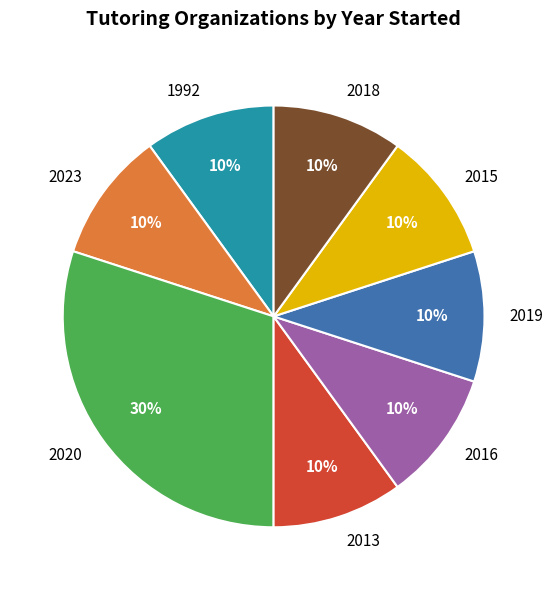

Is it true that 2023 is 19% of the pie?

False